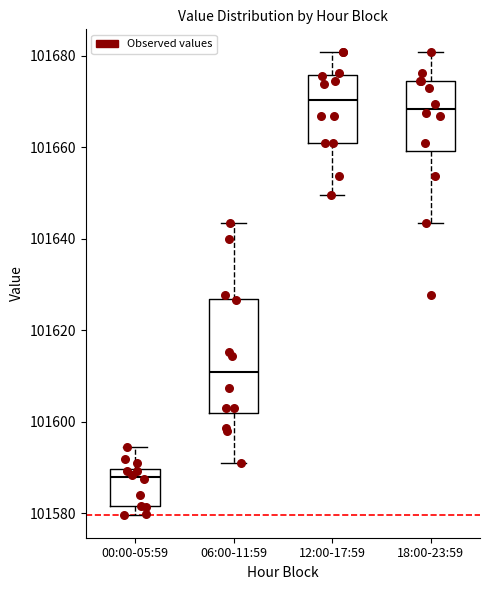

Reading left to right, read every box against the y-axis: the position of its median line, the range the box covers, and the ends of its whiskers. The values are not printed on the chart, so give them approximately, as read against the axis.

00:00-05:59: median 101588, box 101582 to 101590, whiskers 101580 to 101594
06:00-11:59: median 101610, box 101602 to 101626, whiskers 101590 to 101644
12:00-17:59: median 101670, box 101660 to 101676, whiskers 101650 to 101680
18:00-23:59: median 101668, box 101660 to 101674, whiskers 101644 to 101680